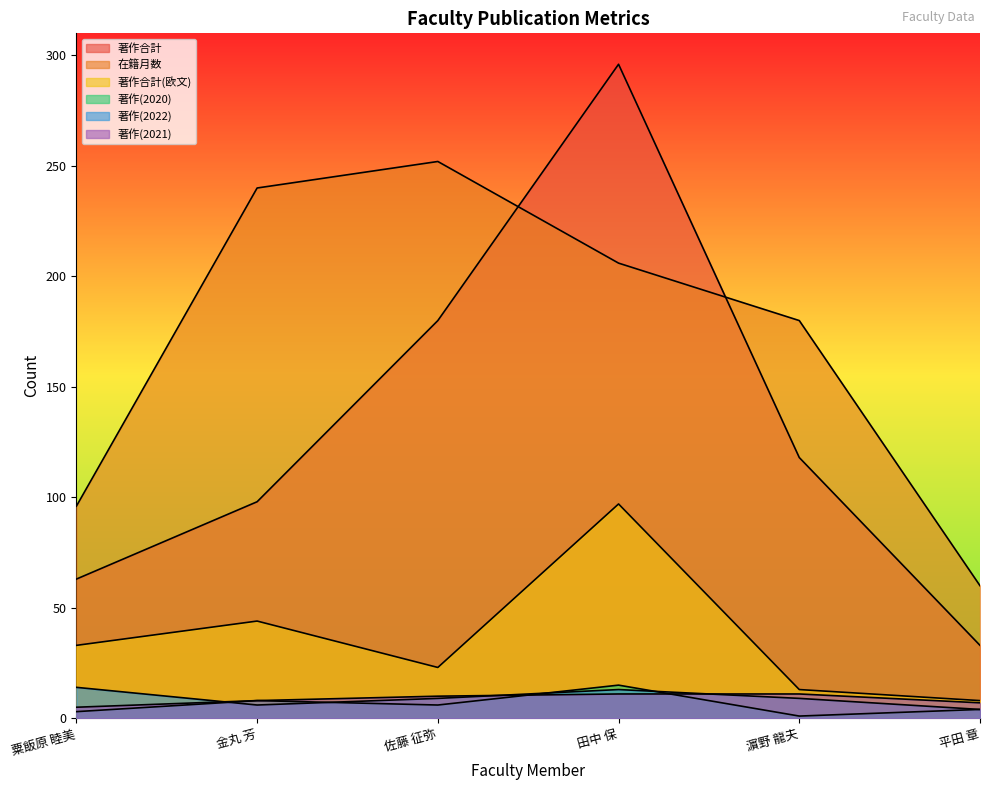

Reading left to right, list all the values displayed in this chart.

在籍月数: 96	240	252	206	180	60
著作(2020): 3	8	6	15	1	4
著作(2021): 5	8	10	11	11	7
著作(2022): 14	6	9	13	9	4
著作合計: 63	98	180	296	118	33
著作合計(欧文): 33	44	23	97	13	8